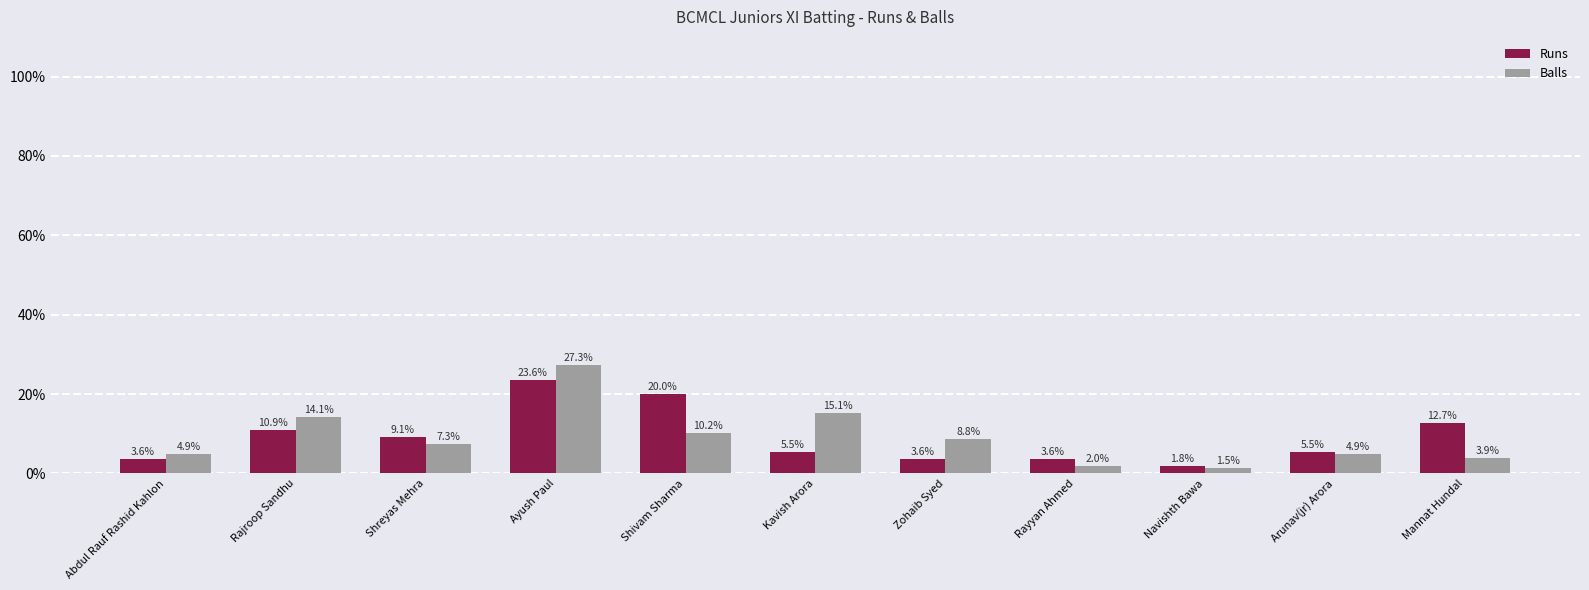

Where is Balls nearest to the value 14?

Rajroop Sandhu